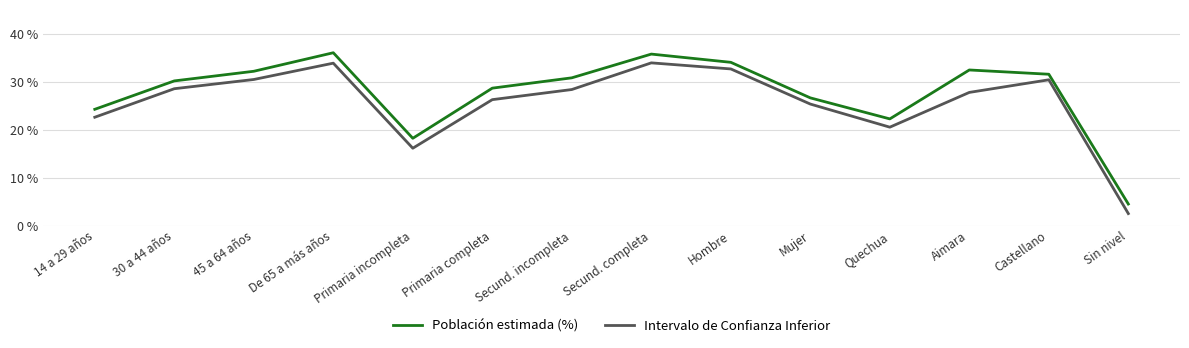

What is the highest value of the Intervalo de Confianza Inferior series?

34.0